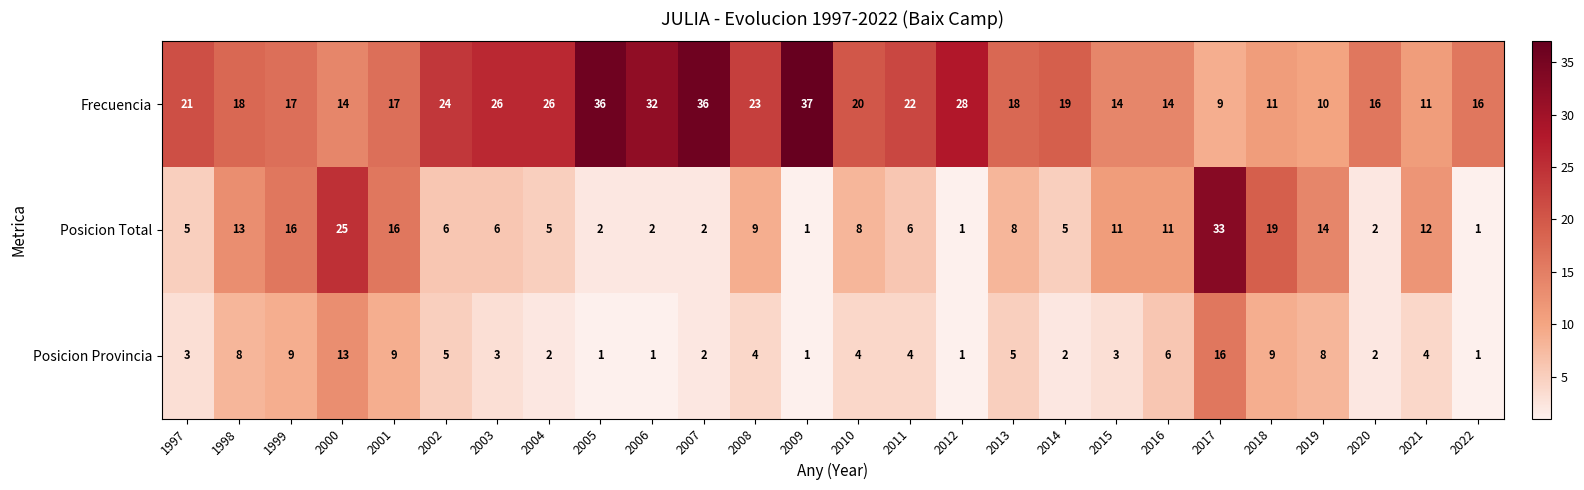

At which category is the sum across all series the highest?

2017